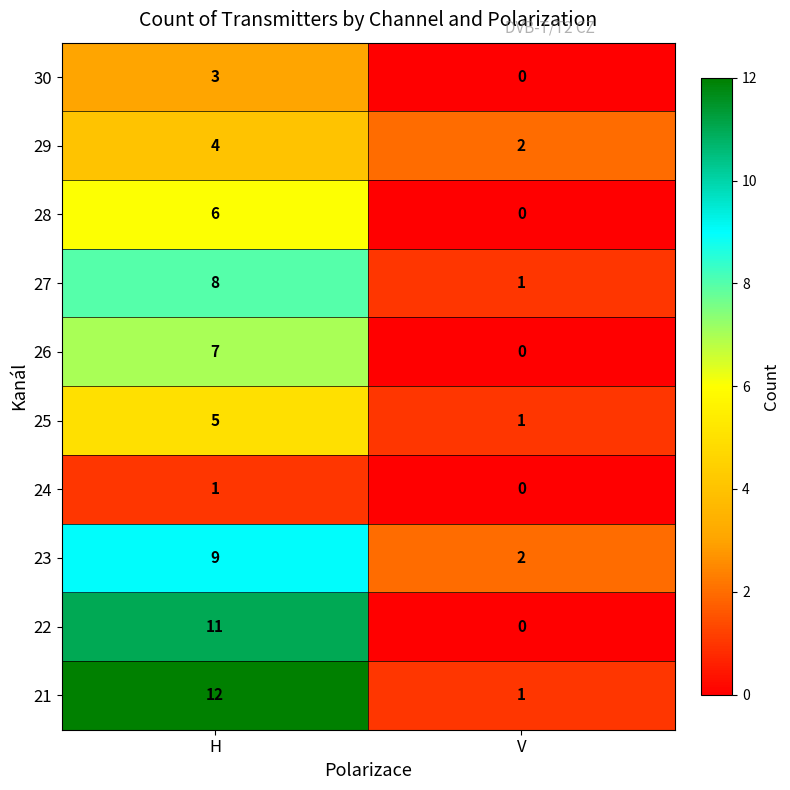

Which series has the largest total across all categories?

21